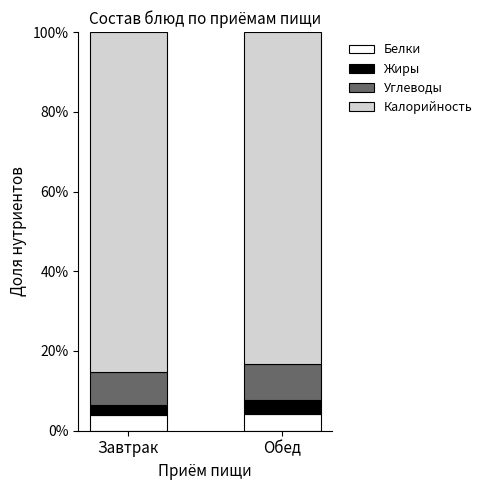

Are the bars grouped side by side (vs. stacked)?

No